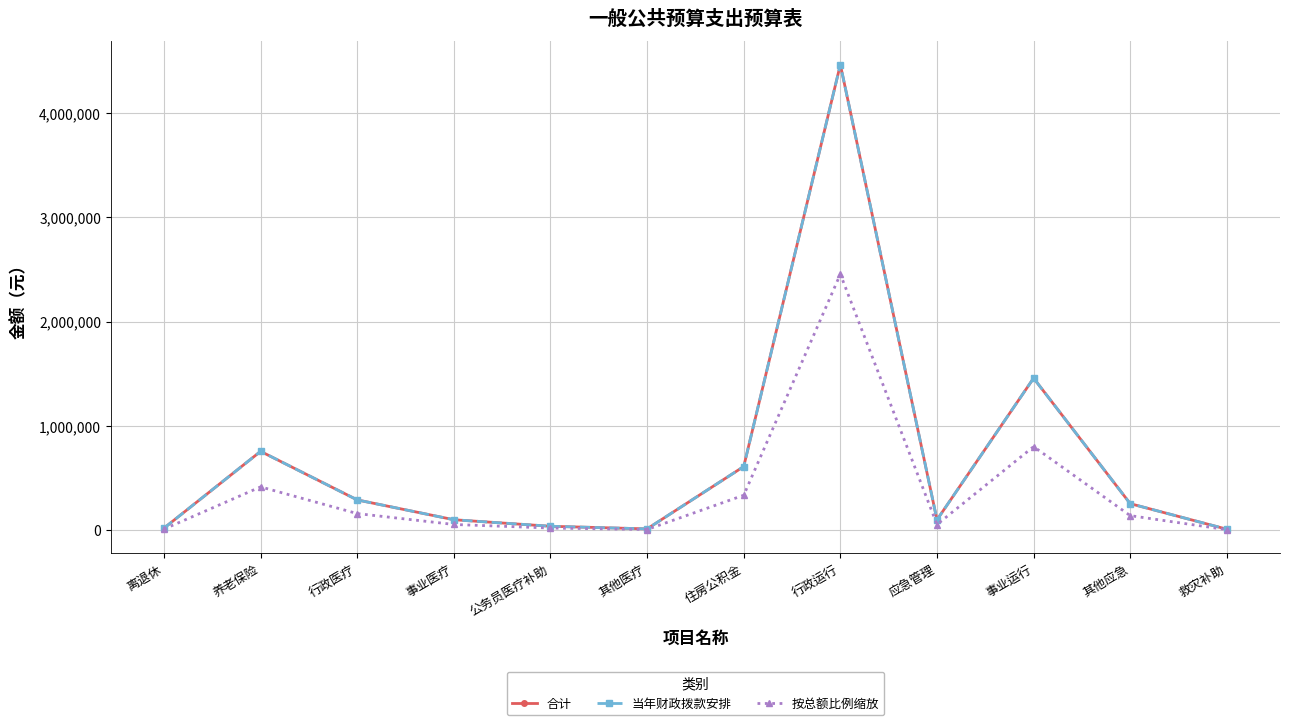

How many categories are shown in the chart?

12